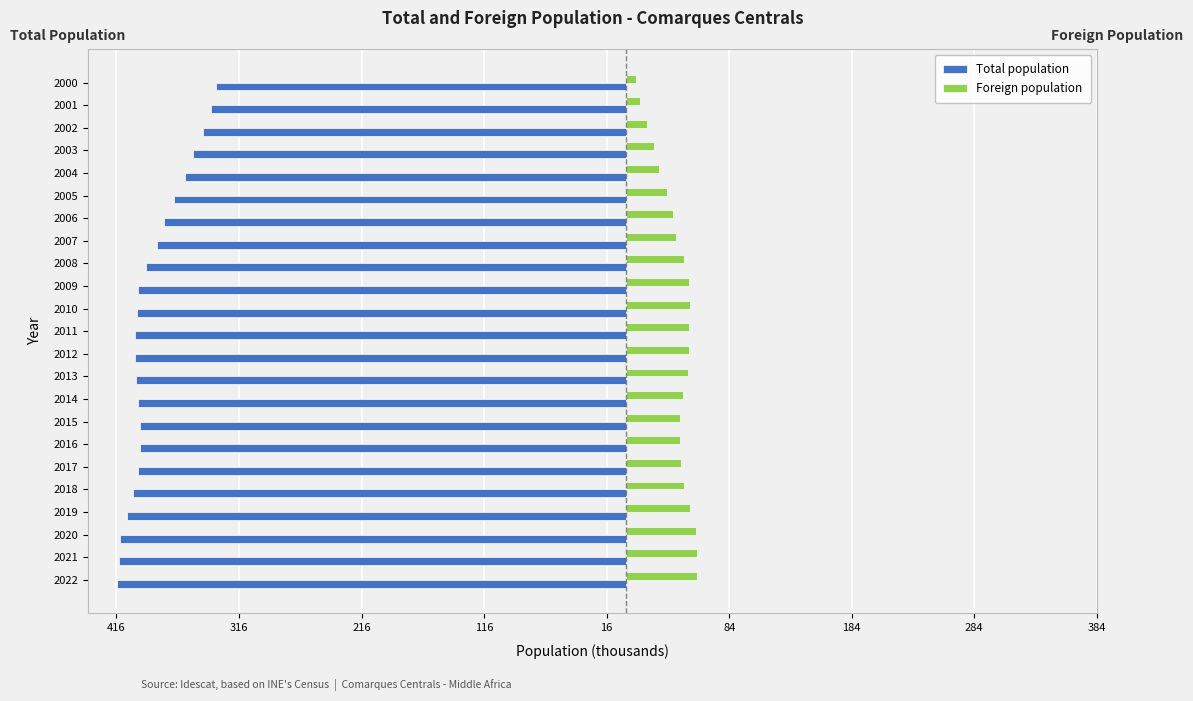

What are all the series names shown in the legend?

Total population, Foreign population